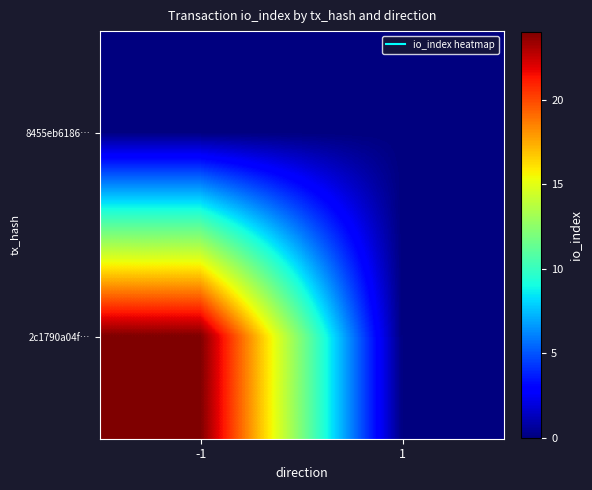

Reading left to right, transcribe all the data shown in this chart.

8455eb6186…: -1=0	1=0
2c1790a04f…: -1=24	1=0